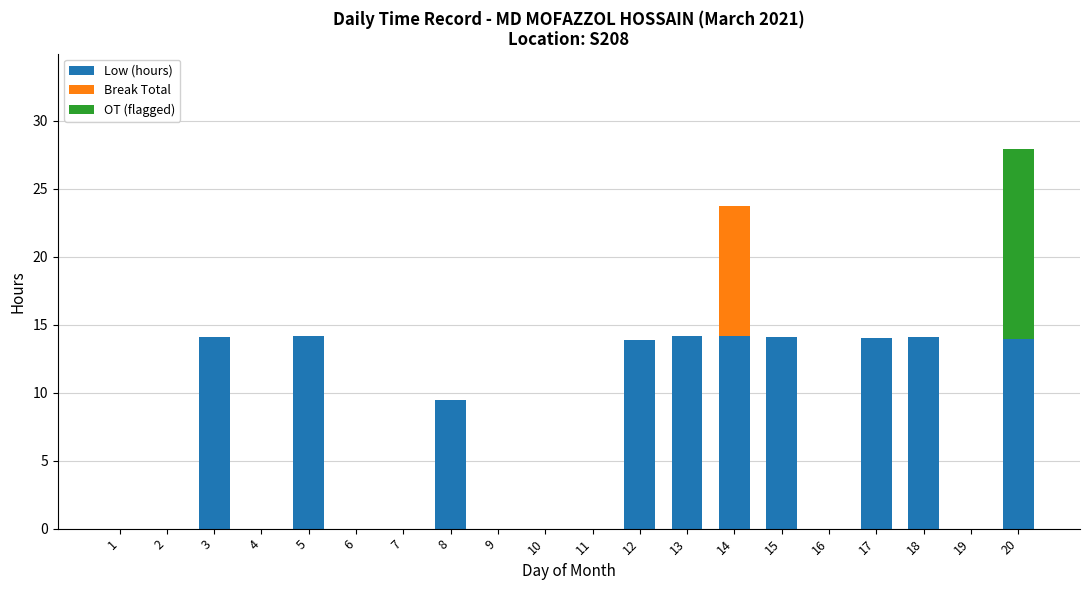

What is the maximum value for Low (hours)?

14.2